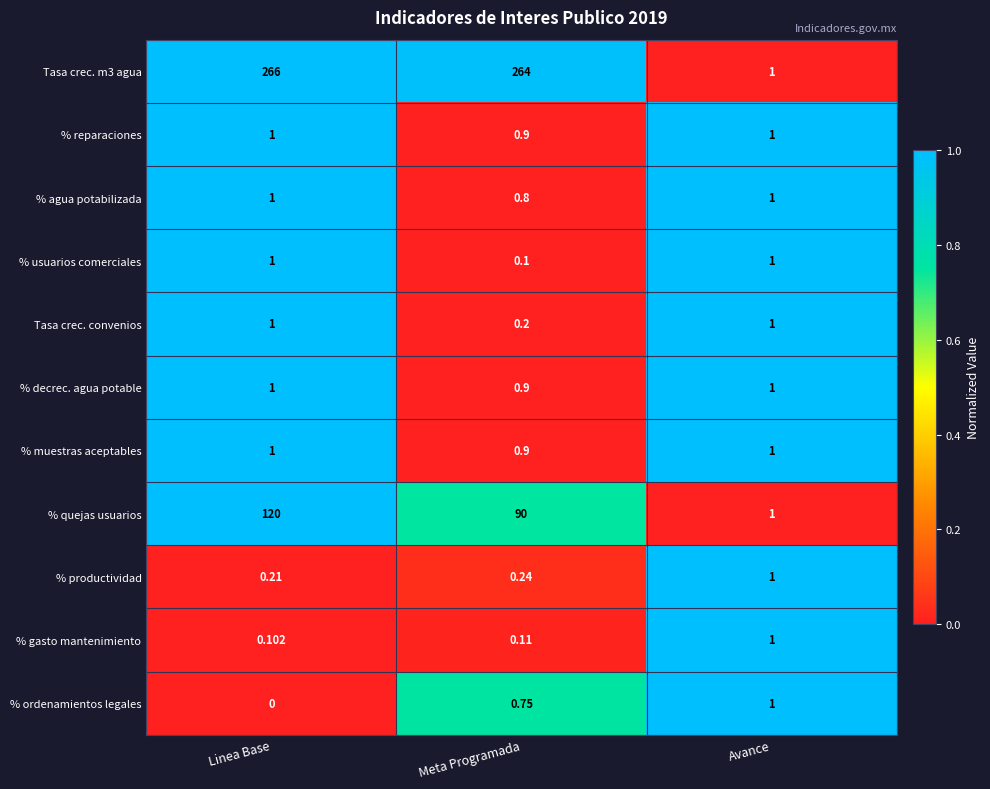

What is the total value across all series at Linea Base?

392.3